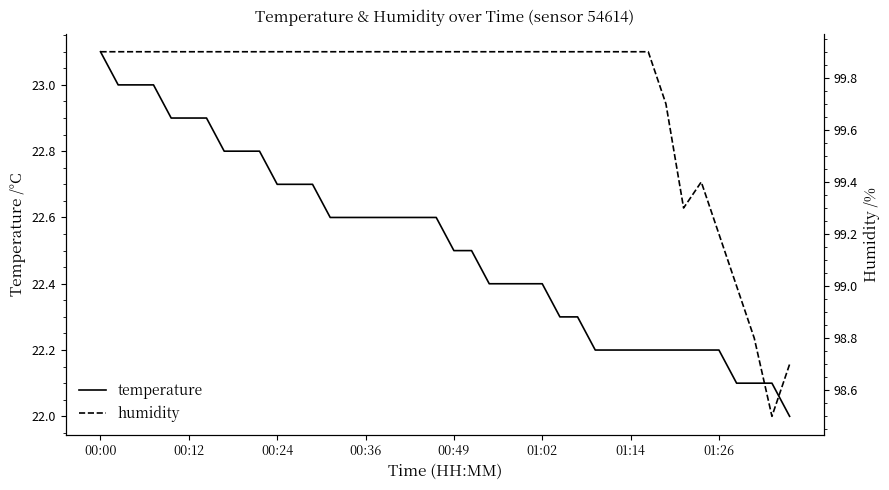

At which category is the sum across all series the highest?

00:00